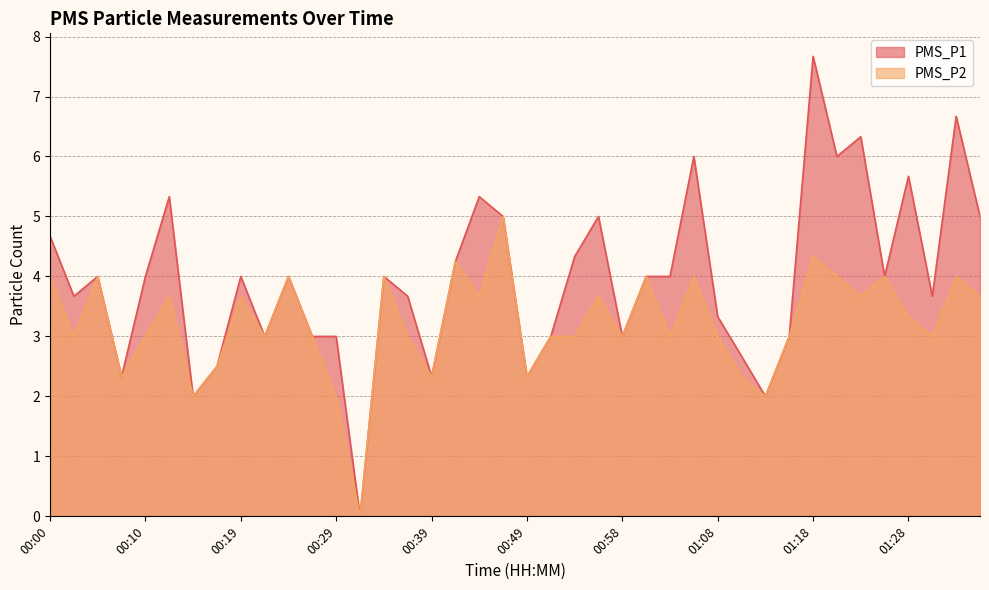

How many values in the PMS_P1 series exceed 4?

14